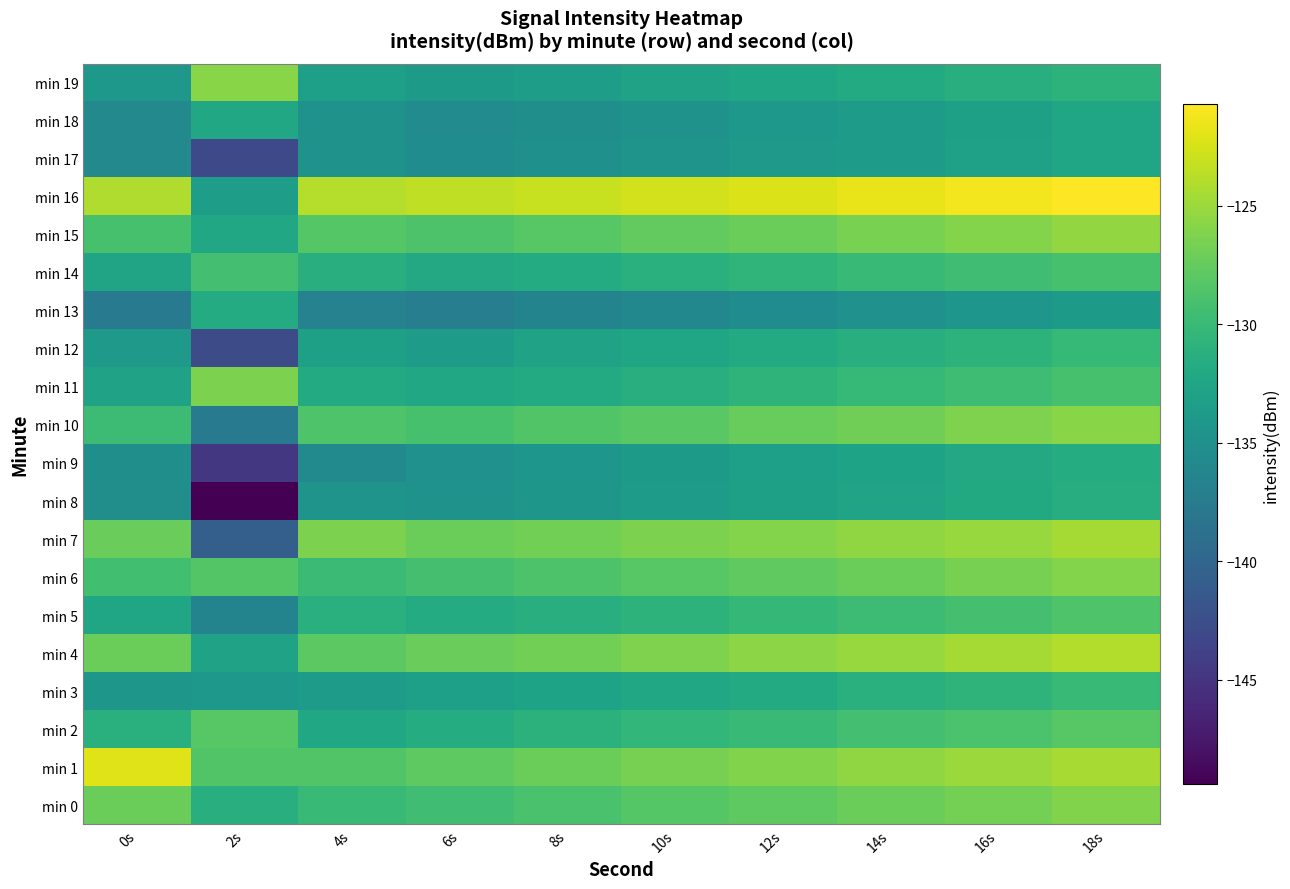

Reading left to right, transcribe all the data shown in this chart.

min 0: 0s=-127.1	2s=-131.3	4s=-130.1	6s=-129.5	8s=-128.9	10s=-128.3	12s=-127.8	14s=-127.2	16s=-126.7	18s=-126.1
min 1: 0s=-122.1	2s=-128.5	4s=-128.5	6s=-127.8	8s=-127.2	10s=-126.6	12s=-126.1	14s=-125.5	16s=-125.0	18s=-124.4
min 2: 0s=-131.2	2s=-128.2	4s=-132.3	6s=-131.6	8s=-131.0	10s=-130.4	12s=-129.9	14s=-129.3	16s=-128.8	18s=-128.2
min 3: 0s=-134.3	2s=-134.1	4s=-133.7	6s=-133.2	8s=-132.8	10s=-132.3	12s=-131.8	14s=-131.2	16s=-130.7	18s=-130.1
min 4: 0s=-127.1	2s=-132.9	4s=-127.9	6s=-127.3	8s=-126.8	10s=-126.2	12s=-125.7	14s=-125.1	16s=-124.6	18s=-124.0
min 5: 0s=-132.6	2s=-136.5	4s=-131.2	6s=-131.7	8s=-131.3	10s=-130.8	12s=-130.3	14s=-129.7	16s=-129.2	18s=-128.6
min 6: 0s=-129.4	2s=-128.3	4s=-129.8	6s=-129.2	8s=-128.7	10s=-128.2	12s=-127.7	14s=-127.1	16s=-126.6	18s=-126.0
min 7: 0s=-127.2	2s=-140.7	4s=-126.4	6s=-127.1	8s=-126.8	10s=-126.4	12s=-126.0	14s=-125.5	16s=-125.1	18s=-124.6
min 8: 0s=-135.2	2s=-149.4	4s=-134.5	6s=-134.8	8s=-134.2	10s=-133.7	12s=-133.1	14s=-132.6	16s=-132.0	18s=-131.5
min 9: 0s=-135.1	2s=-144.8	4s=-135.8	6s=-134.9	8s=-134.3	10s=-133.8	12s=-133.2	14s=-132.7	16s=-132.1	18s=-131.6
min 10: 0s=-129.7	2s=-137.5	4s=-128.6	6s=-129.1	8s=-128.5	10s=-128.0	12s=-127.4	14s=-126.9	16s=-126.3	18s=-125.8
min 11: 0s=-132.8	2s=-126.4	4s=-131.9	6s=-132.3	8s=-131.8	10s=-131.3	12s=-130.7	14s=-130.2	16s=-129.6	18s=-129.1
min 12: 0s=-134.0	2s=-142.9	4s=-133.1	6s=-133.5	8s=-132.9	10s=-132.4	12s=-131.9	14s=-131.3	16s=-130.8	18s=-130.2
min 13: 0s=-137.5	2s=-131.8	4s=-136.7	6s=-137.1	8s=-136.5	10s=-136.0	12s=-135.4	14s=-134.9	16s=-134.3	18s=-133.8
min 14: 0s=-132.7	2s=-129.3	4s=-131.4	6s=-132.1	8s=-131.7	10s=-131.2	12s=-130.6	14s=-130.1	16s=-129.5	18s=-129.0
min 15: 0s=-129.1	2s=-132.3	4s=-128.3	6s=-128.7	8s=-128.1	10s=-127.6	12s=-127.1	14s=-126.5	16s=-126.0	18s=-125.4
min 16: 0s=-124.2	2s=-133.3	4s=-123.9	6s=-123.5	8s=-123.1	10s=-122.7	12s=-122.2	14s=-121.7	16s=-121.2	18s=-120.7
min 17: 0s=-135.9	2s=-143.1	4s=-134.6	6s=-135.4	8s=-135.0	10s=-134.5	12s=-134.0	14s=-133.5	16s=-133.0	18s=-132.4
min 18: 0s=-135.9	2s=-132.2	4s=-134.7	6s=-135.5	8s=-135.1	10s=-134.6	12s=-134.1	14s=-133.6	16s=-133.1	18s=-132.5
min 19: 0s=-134.1	2s=-125.8	4s=-133.2	6s=-133.8	8s=-133.4	10s=-132.9	12s=-132.4	14s=-131.9	16s=-131.4	18s=-130.8